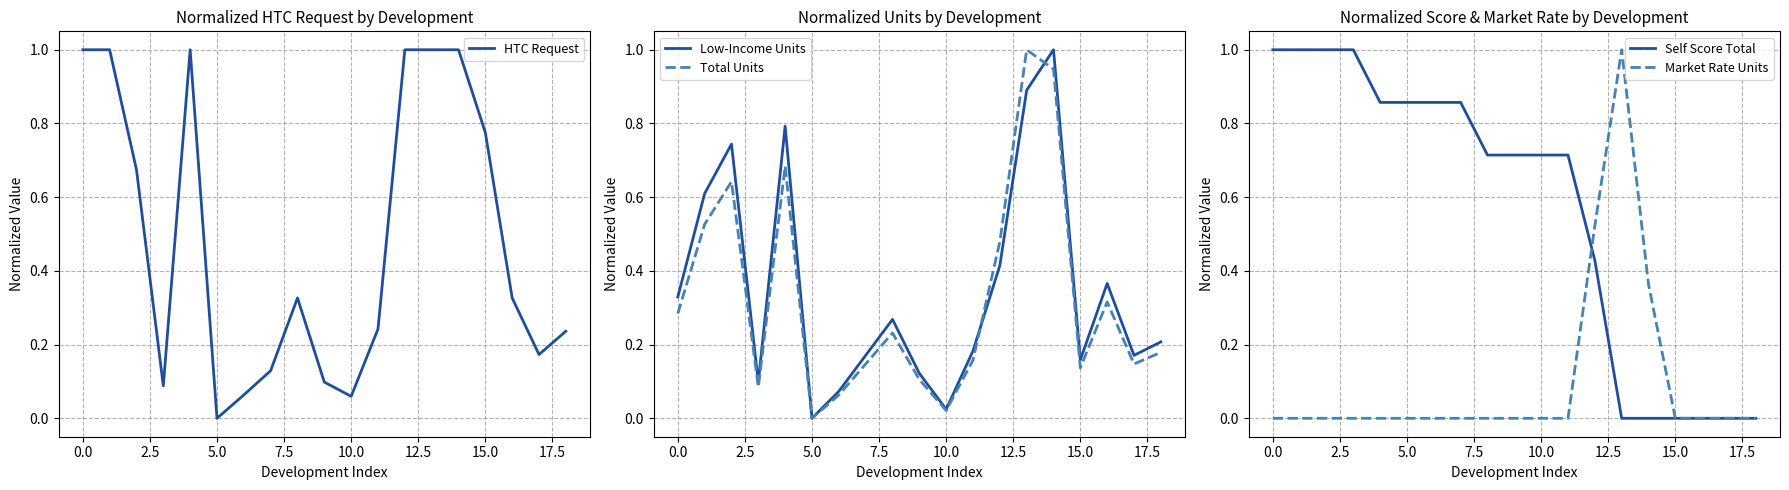

Reading left to right, extract all data points from this chart.

HTC Request: 1.0	1.0	0.7	0.1	1.0	0.0	0.1	0.1	0.3	0.1	0.1	0.2	1.0	1.0	1.0	0.8	0.3	0.2	0.2
Low-Income Units: 0.3	0.6	0.7	0.1	0.8	0.0	0.1	0.2	0.3	0.1	0.0	0.2	0.4	0.9	1.0	0.2	0.4	0.2	0.2
Total Units: 0.3	0.5	0.6	0.1	0.7	0.0	0.1	0.1	0.2	0.1	0.0	0.2	0.5	1.0	0.9	0.1	0.3	0.1	0.2
Self Score Total: 1.0	1.0	1.0	1.0	0.9	0.9	0.9	0.9	0.7	0.7	0.7	0.7	0.4	0.0	0.0	0.0	0.0	0.0	0.0
Market Rate Units: 0.0	0.0	0.0	0.0	0.0	0.0	0.0	0.0	0.0	0.0	0.0	0.0	0.5	1.0	0.4	0.0	0.0	0.0	0.0